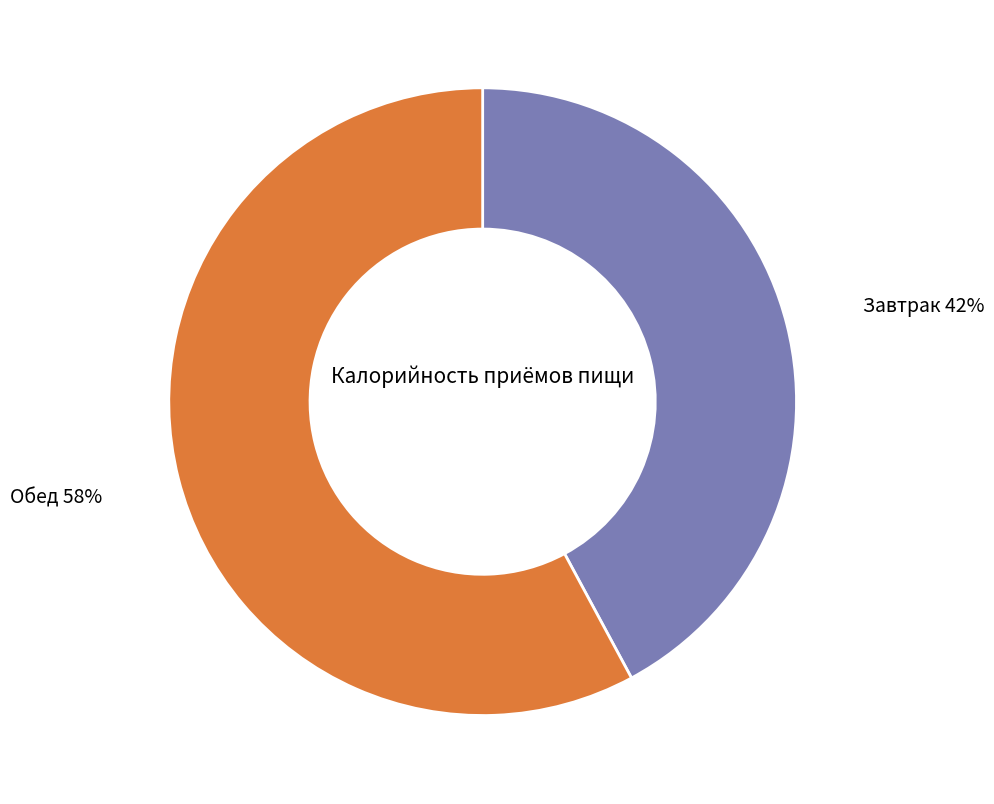

To the nearest percent, what is the average slice percentage?

50%